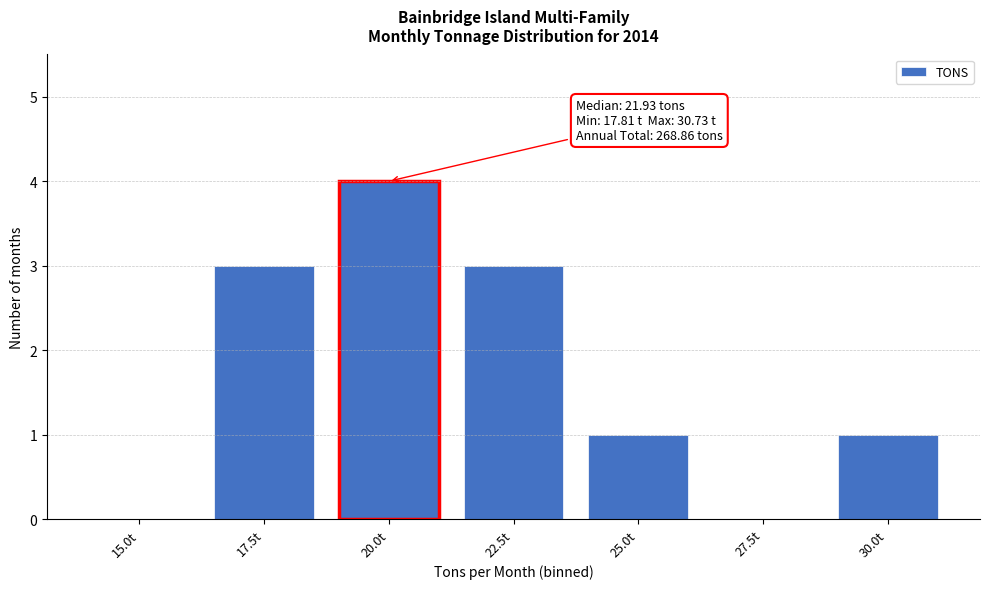

Reading left to right, transcribe all the data shown in this chart.

15.0t=0	17.5t=3	20.0t=4	22.5t=3	25.0t=1	27.5t=0	30.0t=1